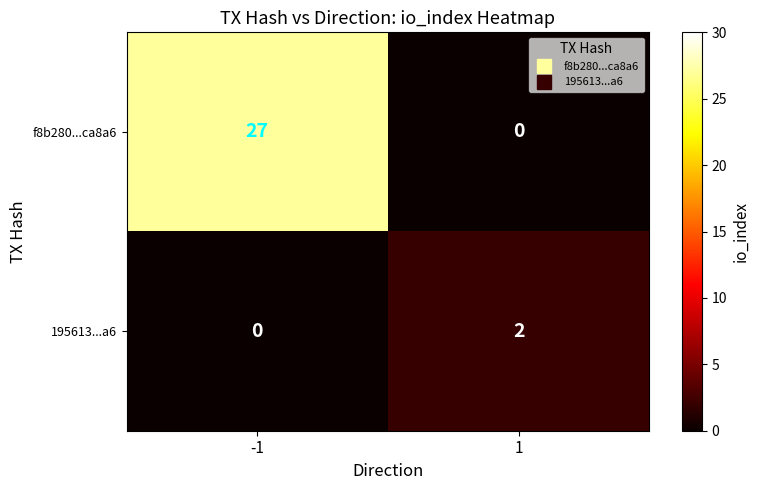

What is the difference between the f8b280...ca8a6 values at 1 and -1?

27